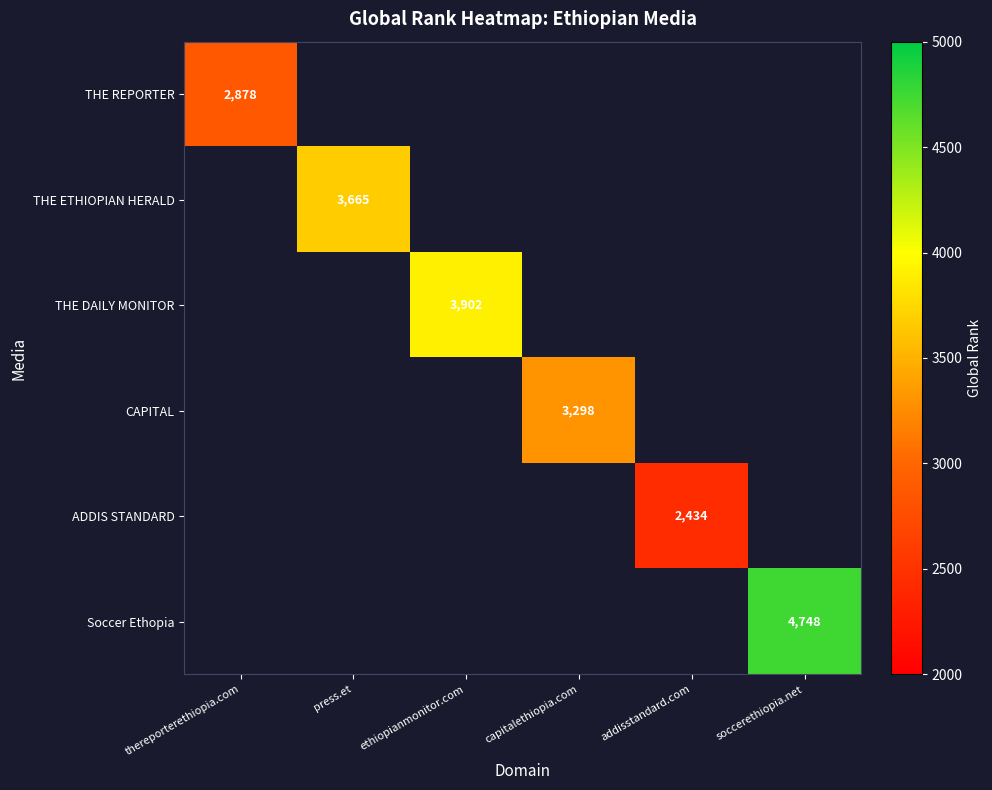

Is it true that THE DAILY MONITOR equals 3902 at ethiopianmonitor.com?

True